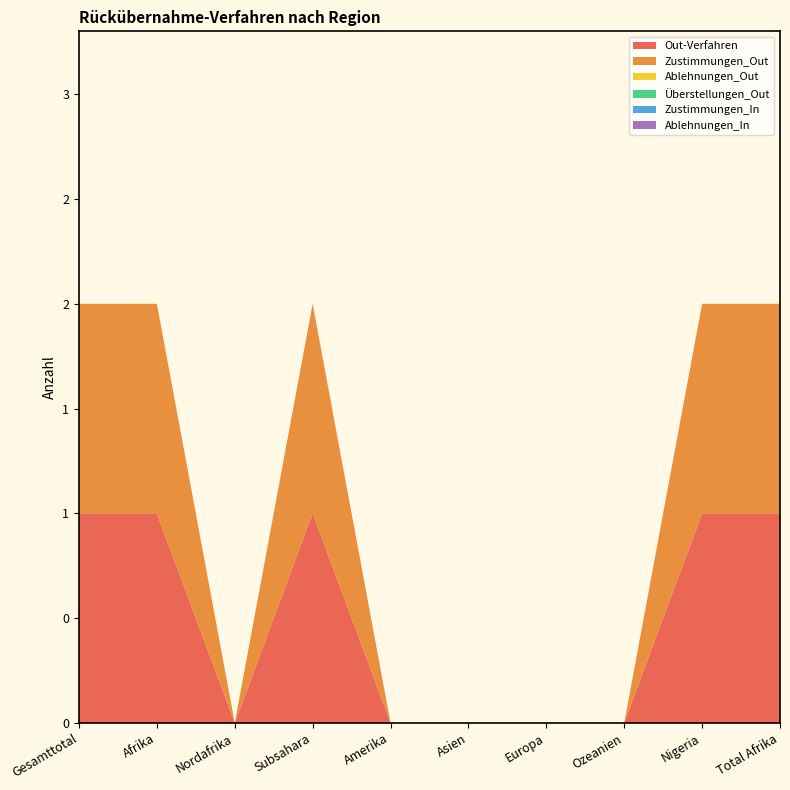

Reading left to right, extract all data points from this chart.

Out-Verfahren: Gesamttotal=1	Afrika=1	Nordafrika=0	Subsahara=1	Amerika=0	Asien=0	Europa=0	Ozeanien=0	Nigeria=1	Total Afrika=1
Zustimmungen_Out: Gesamttotal=1	Afrika=1	Nordafrika=0	Subsahara=1	Amerika=0	Asien=0	Europa=0	Ozeanien=0	Nigeria=1	Total Afrika=1
Ablehnungen_Out: Gesamttotal=0	Afrika=0	Nordafrika=0	Subsahara=0	Amerika=0	Asien=0	Europa=0	Ozeanien=0	Nigeria=0	Total Afrika=0
Überstellungen_Out: Gesamttotal=0	Afrika=0	Nordafrika=0	Subsahara=0	Amerika=0	Asien=0	Europa=0	Ozeanien=0	Nigeria=0	Total Afrika=0
Zustimmungen_In: Gesamttotal=0	Afrika=0	Nordafrika=0	Subsahara=0	Amerika=0	Asien=0	Europa=0	Ozeanien=0	Nigeria=0	Total Afrika=0
Ablehnungen_In: Gesamttotal=0	Afrika=0	Nordafrika=0	Subsahara=0	Amerika=0	Asien=0	Europa=0	Ozeanien=0	Nigeria=0	Total Afrika=0